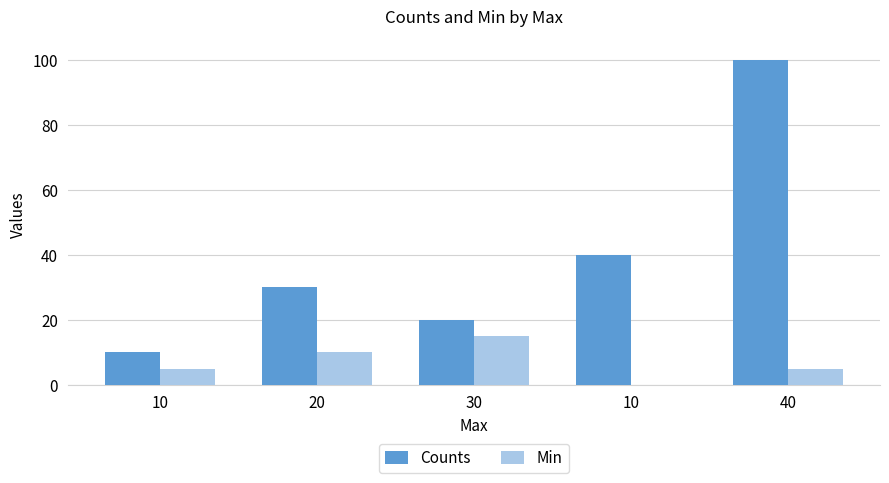

Rank the categories by Counts value from highest to lowest.

40, 10, 20, 30, 10